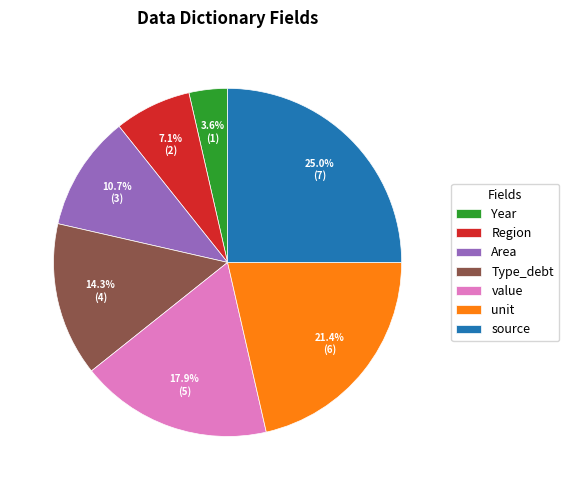

How many segments does this pie chart have?

7